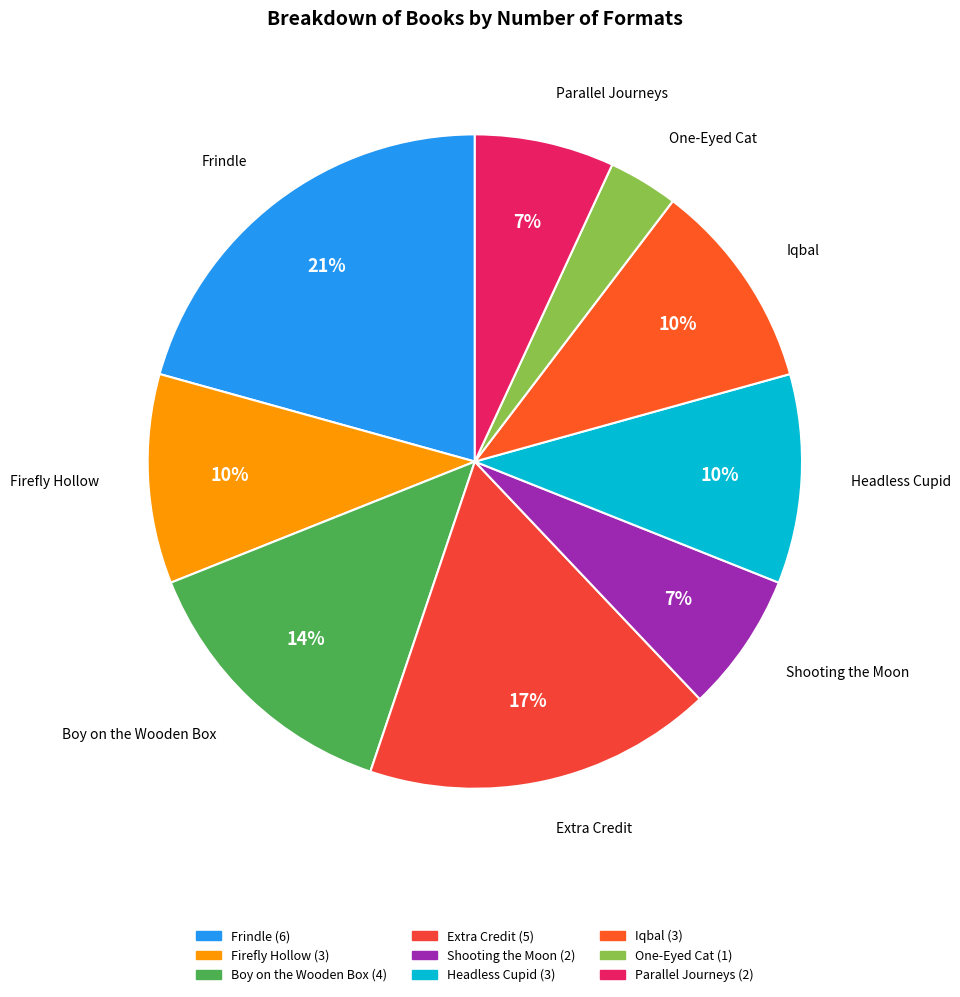

What percentage is the Extra Credit slice, to the nearest percent?

17%